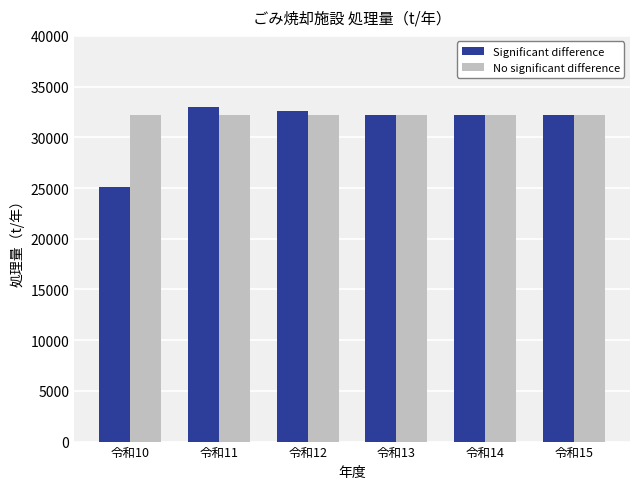

Is it true that Significant difference equals 16535 at 令和10?

False